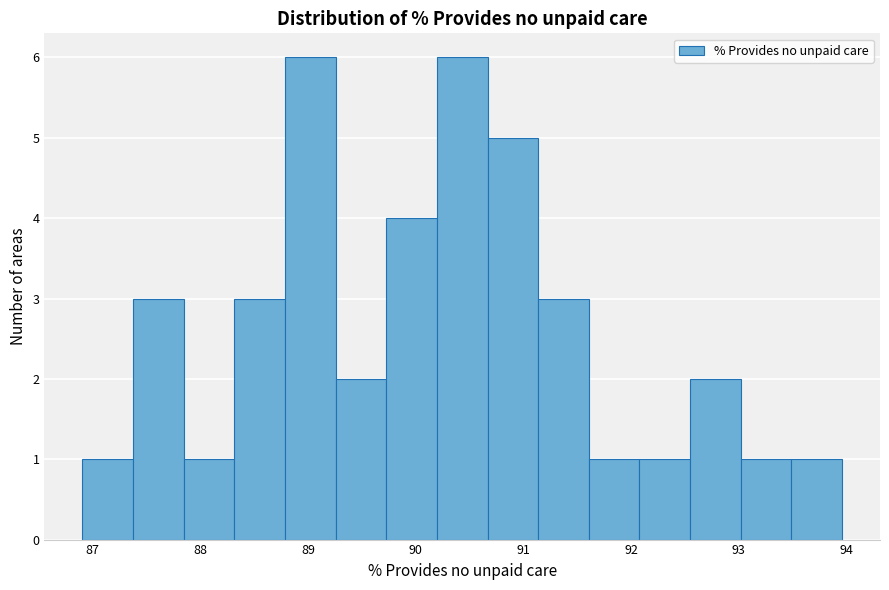

Reading left to right, transcribe this chart: for each bar, give the range it covers on the x-axis and its height. Neither the bar edges nor the heights are printed on the chart, so give them approximately, as read against the axes.

86.9 to 87.4: 1
87.4 to 87.8: 3
87.8 to 88.3: 1
88.3 to 88.8: 3
88.8 to 89.3: 6
89.3 to 89.7: 2
89.7 to 90.2: 4
90.2 to 90.7: 6
90.7 to 91.1: 5
91.1 to 91.6: 3
91.6 to 92.1: 1
92.1 to 92.5: 1
92.5 to 93.0: 2
93.0 to 93.5: 1
93.5 to 94.0: 1